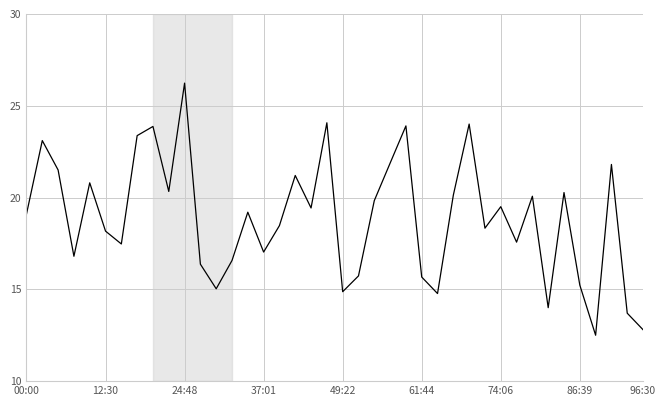

What is the minimum value shown in the chart?

12.5